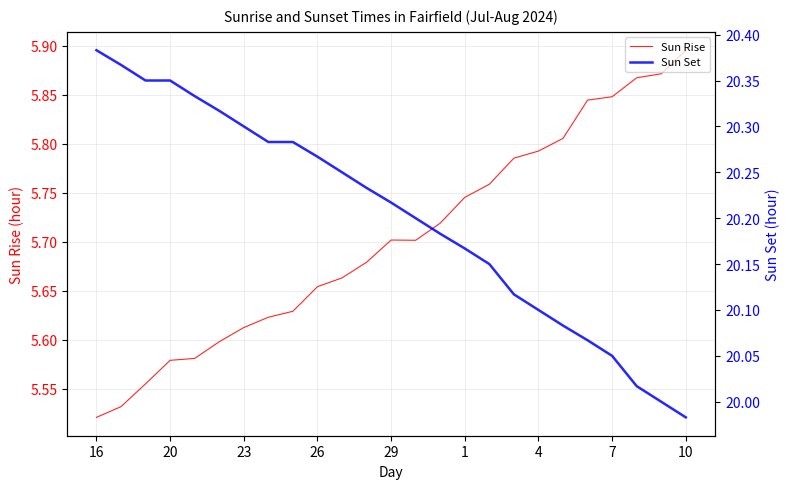

Where is Sun Rise nearest to the value 5?

16